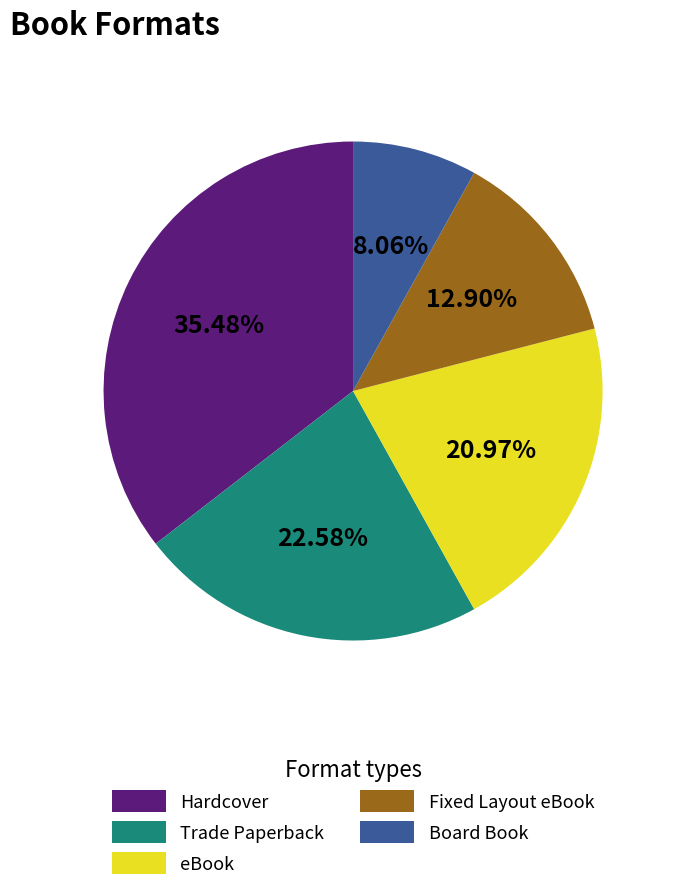

How many slices are in this pie chart?

5